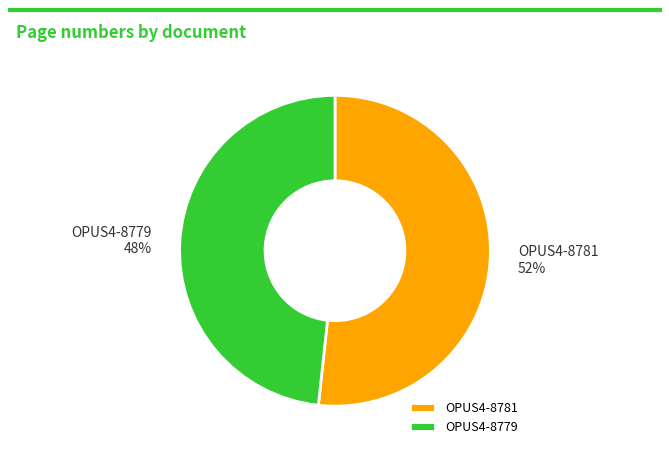

Which category has the smallest portion of the pie?

OPUS4-8779